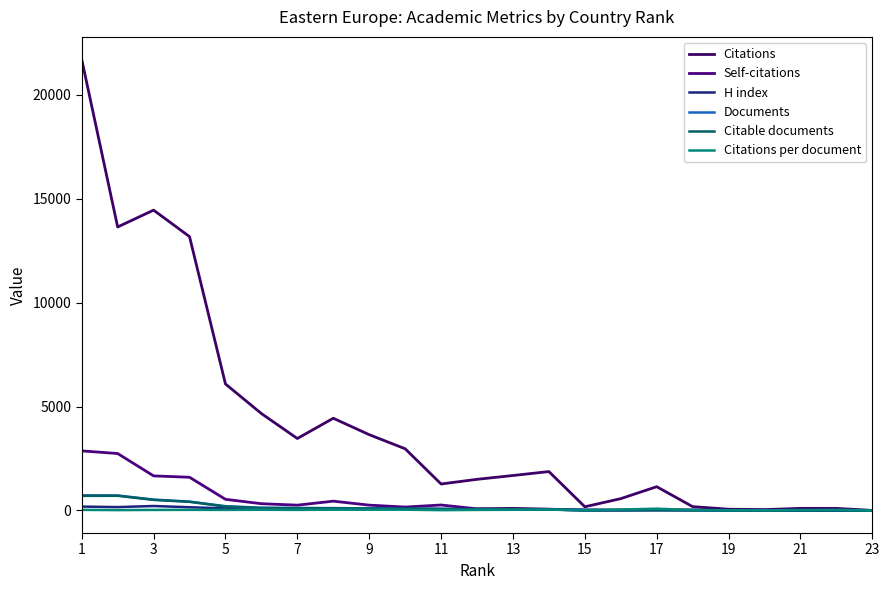

Is this an area chart (filled region under the line)?

No